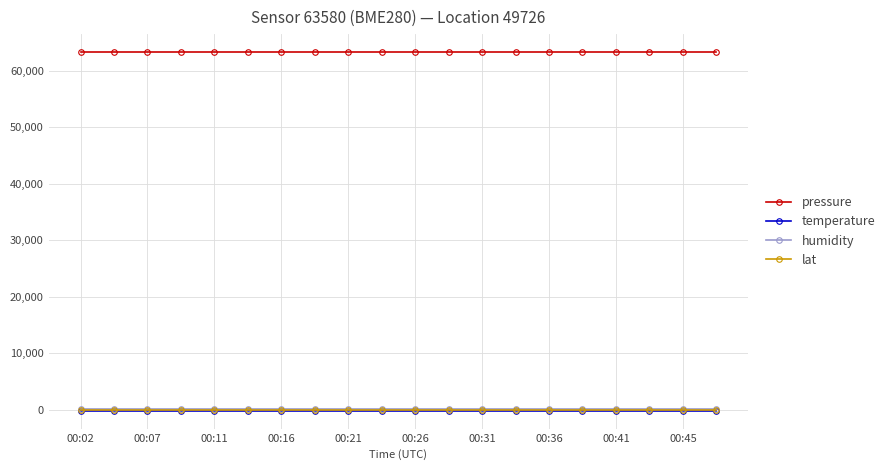

Reading left to right, list all the values displayed in this chart.

pressure: 63335.7	63335.7	63335.7	63335.7	63335.7	63335.7	63335.7	63335.7	63335.7	63335.7	63335.7	63335.7	63335.7	63335.7	63335.7	63335.7	63335.7	63335.7	63335.7	63335.7
temperature: -146.3	-146.3	-146.3	-146.3	-146.3	-146.3	-146.3	-146.3	-146.3	-146.3	-146.3	-146.3	-146.3	-146.3	-146.3	-146.3	-146.3	-146.3	-146.3	-146.3
humidity: 100.0	100.0	100.0	100.0	100.0	100.0	100.0	100.0	100.0	100.0	100.0	100.0	100.0	100.0	100.0	100.0	100.0	100.0	100.0	100.0
lat: 48.8	48.8	48.8	48.8	48.8	48.8	48.8	48.8	48.8	48.8	48.8	48.8	48.8	48.8	48.8	48.8	48.8	48.8	48.8	48.8